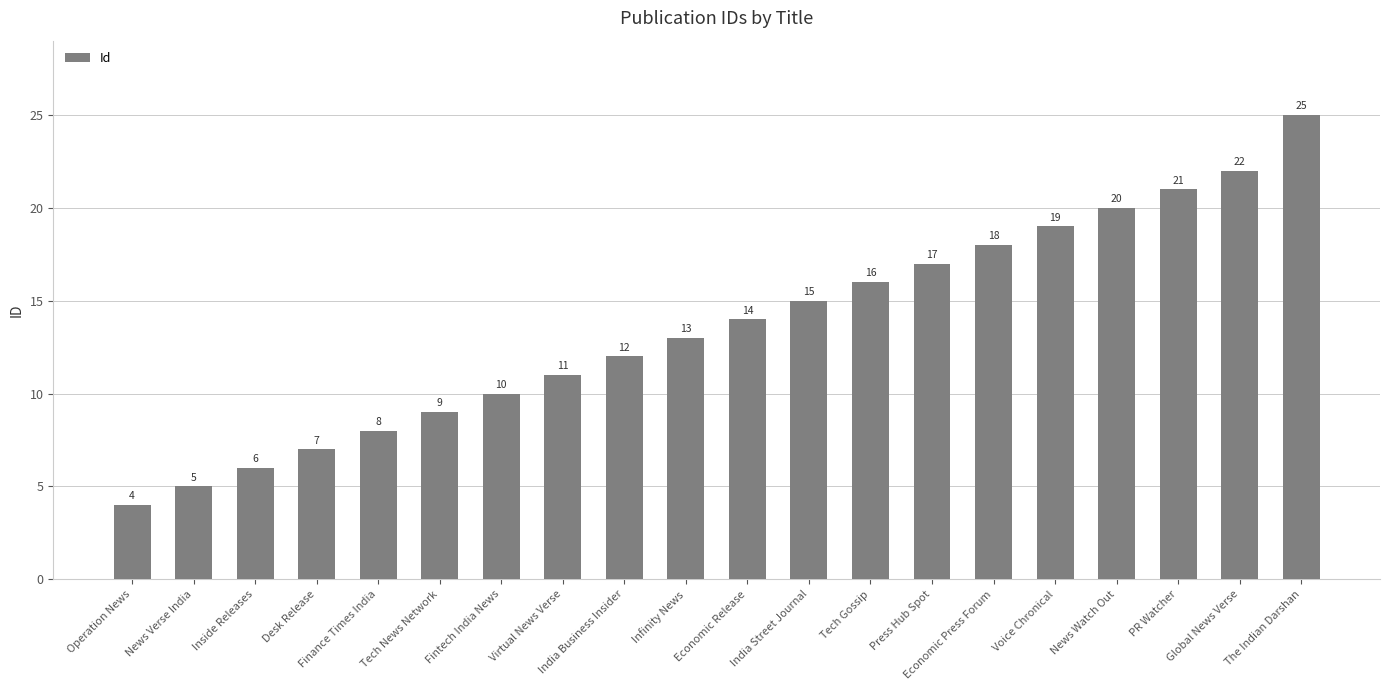

What is the difference between the second highest and second lowest values?

17